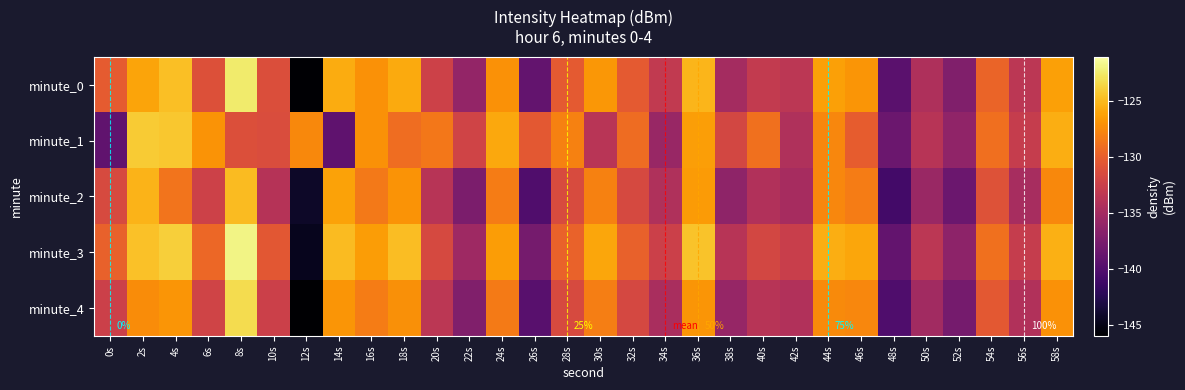

List the series in order of their peak value, lowest first.

minute_2, minute_1, minute_4, minute_0, minute_3